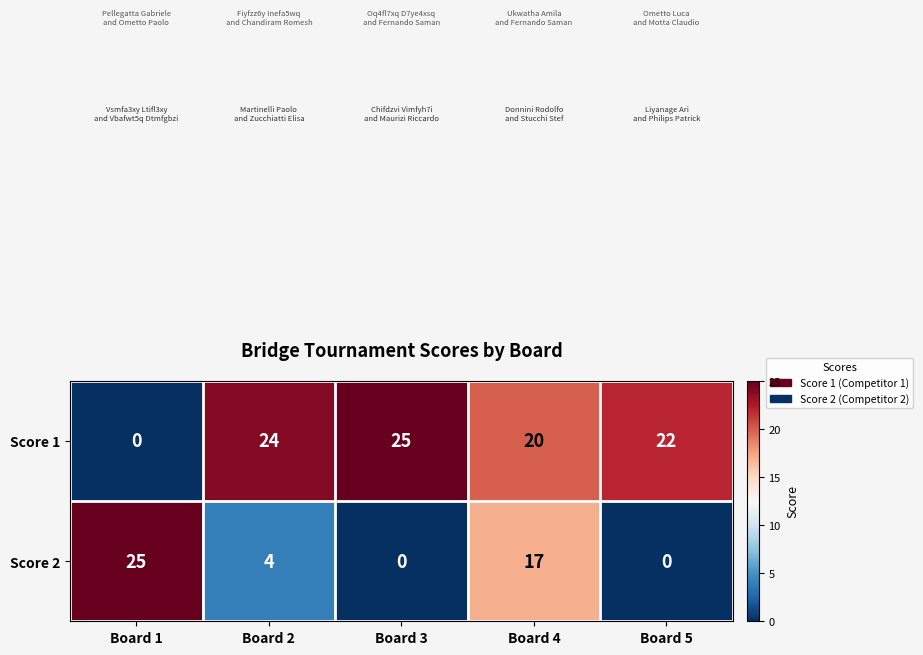

What is the maximum value for Score 1?

25